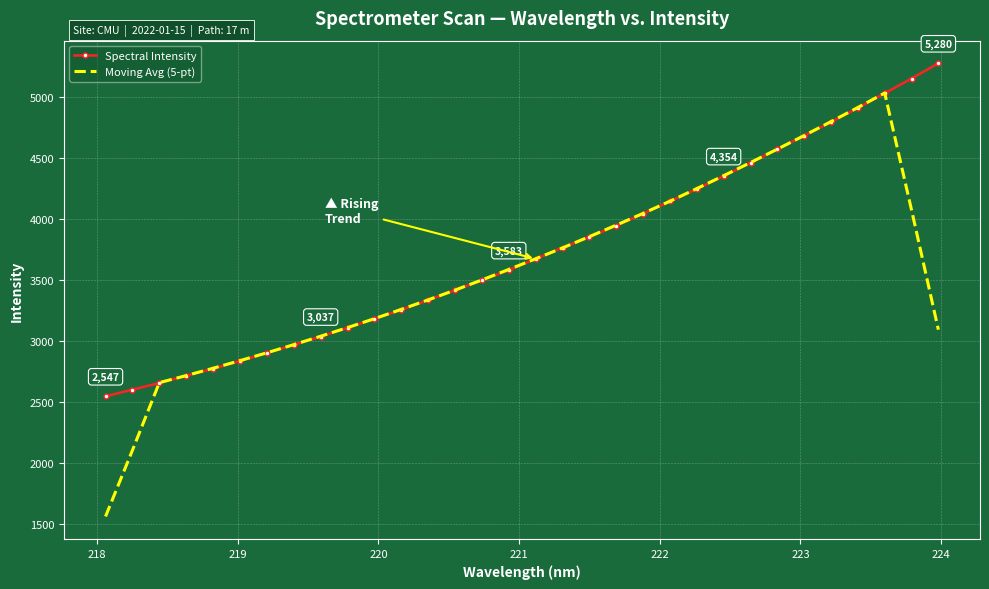

What is the minimum value shown in the chart?

1561.1